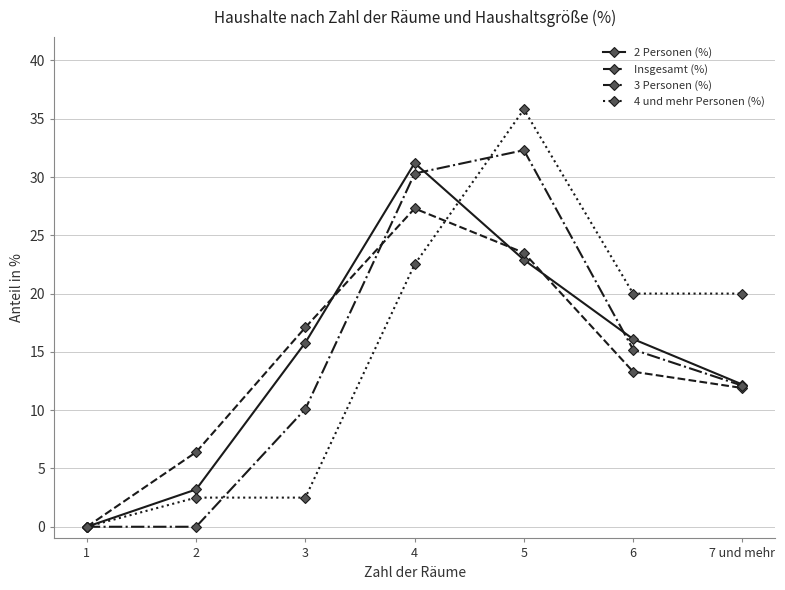

What is the difference between the maximum and minimum values in the 3 Personen (%) series?

32.3